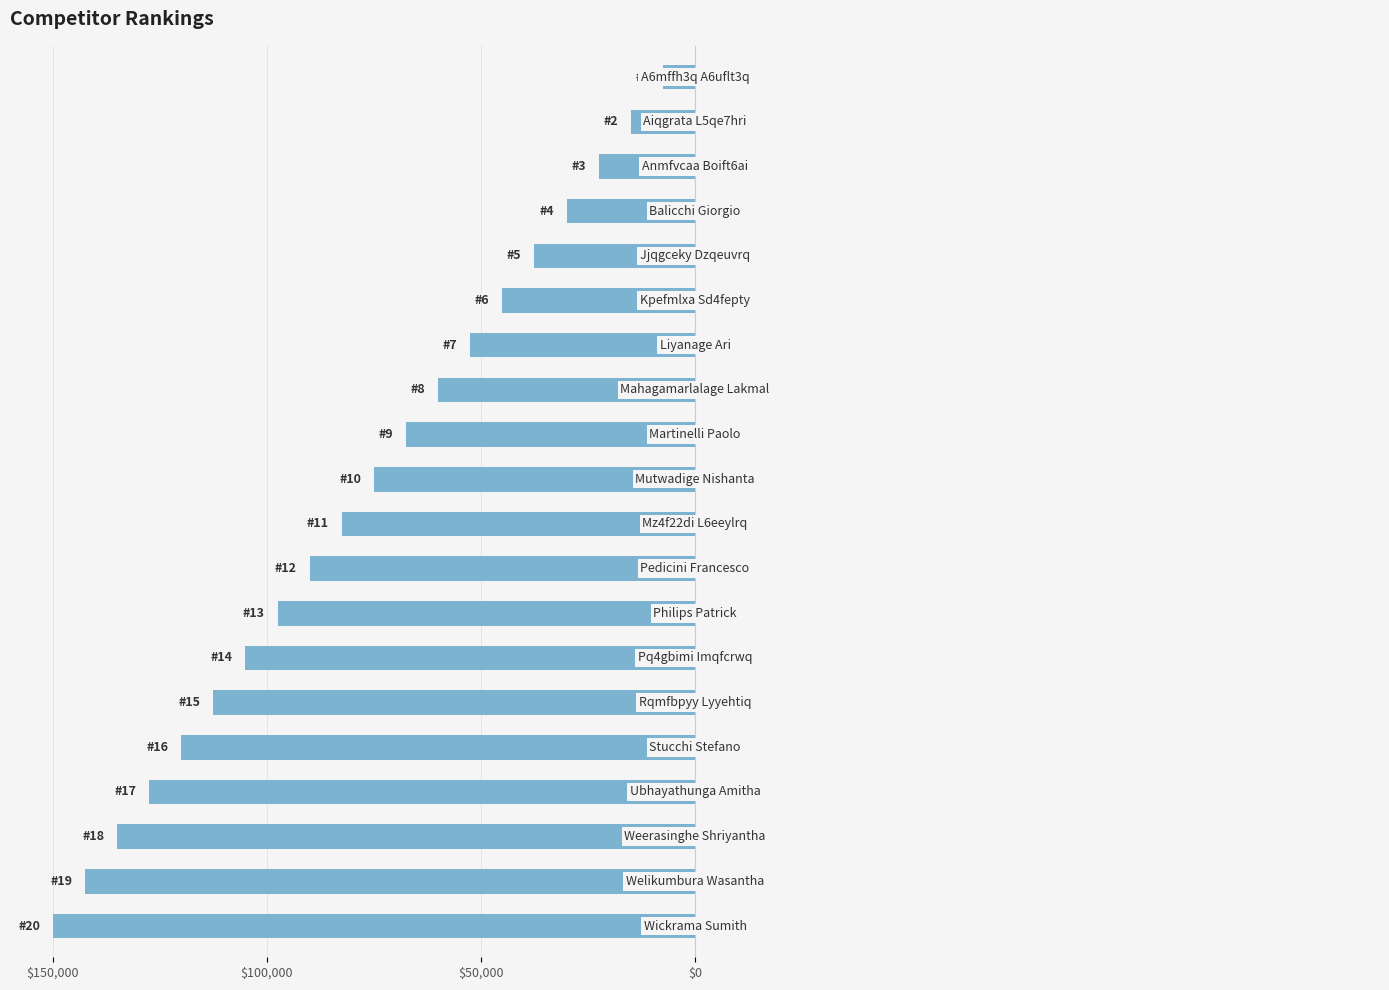

Does the chart contain any negative values?

Yes